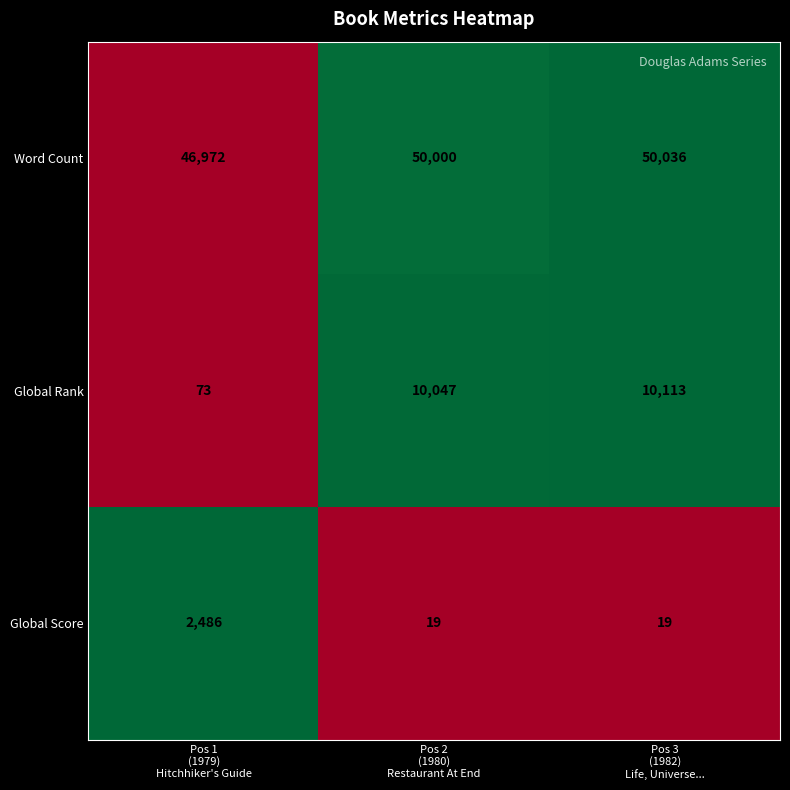

Count the number of data series in this chart.

3